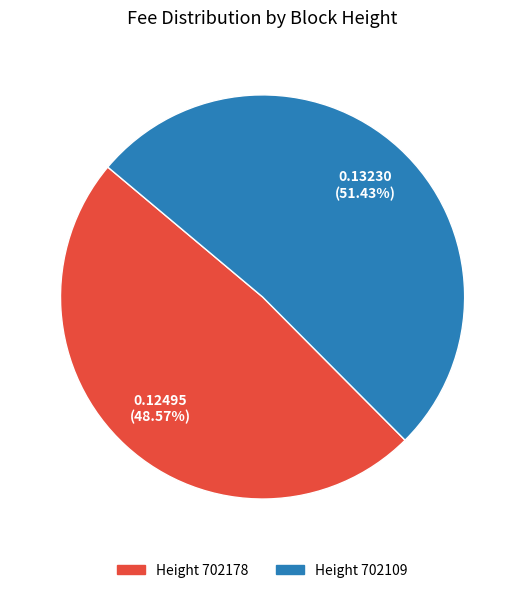

How many slices are in this pie chart?

2